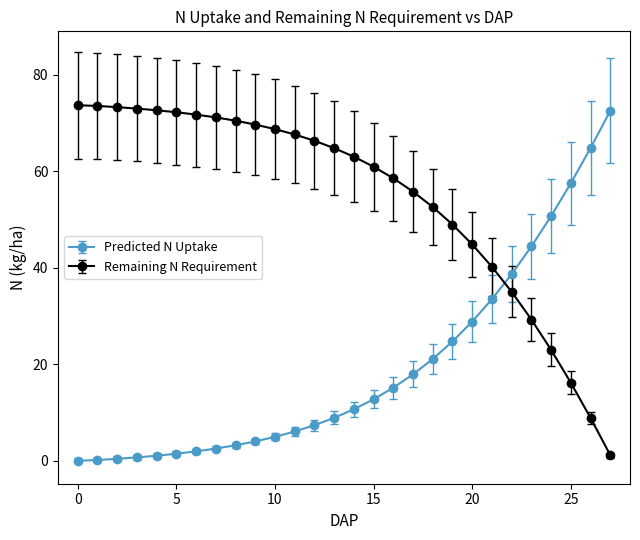

What is the sum of all Remaining N Requirement values?

1527.5